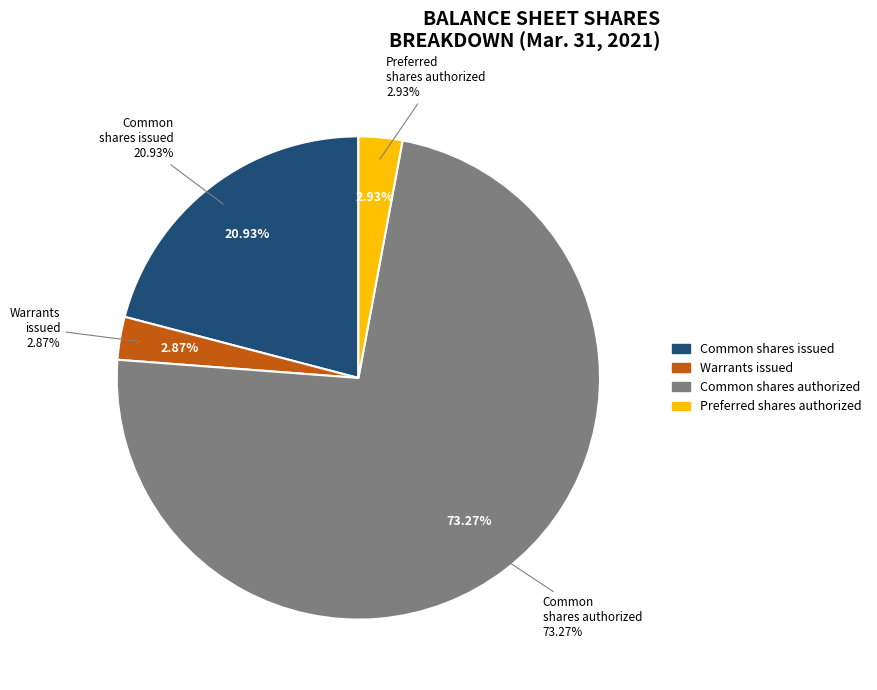

To the nearest percent, what is the combined percentage of Common stock, warrants issued and Preferred stock, shares authorized?

6%